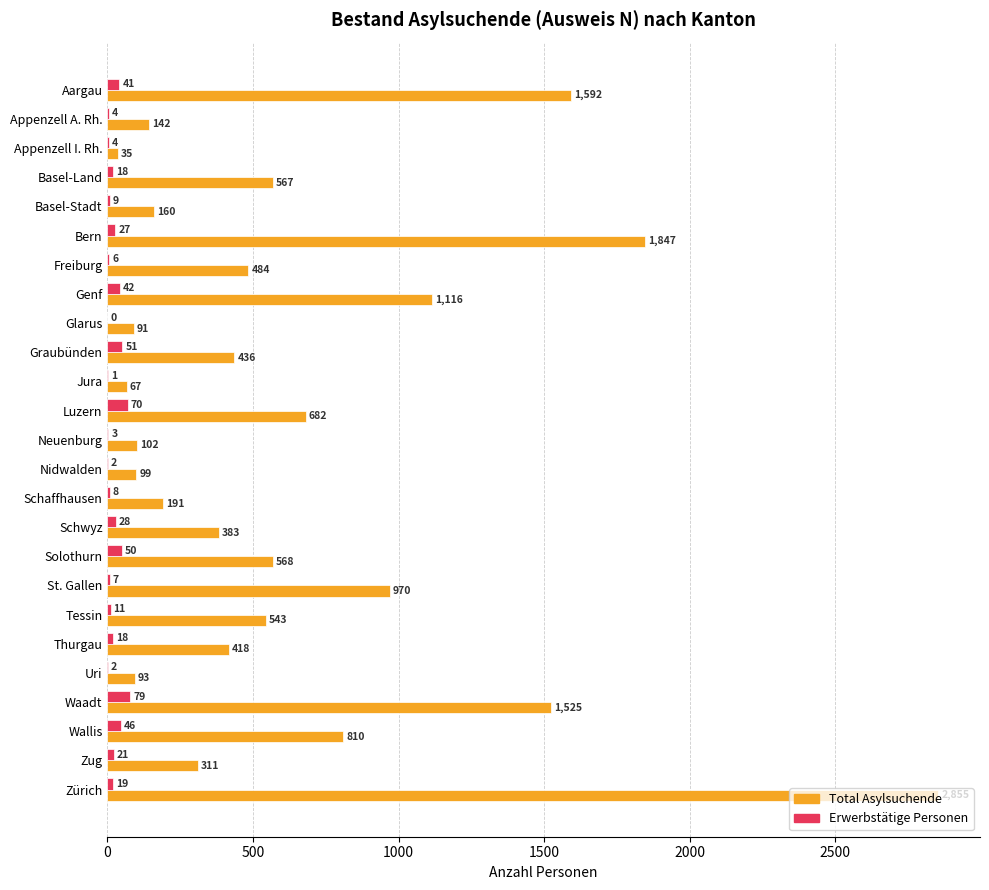

Is it true that Total Asylsuchende equals 383 at Schwyz?

True